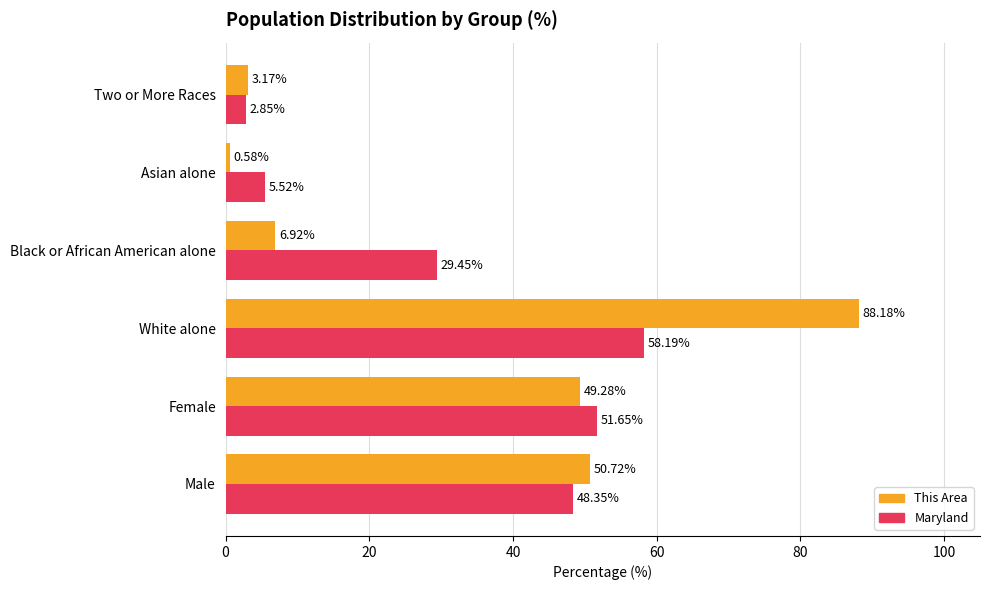

How many values in the Maryland series are below 48?

3